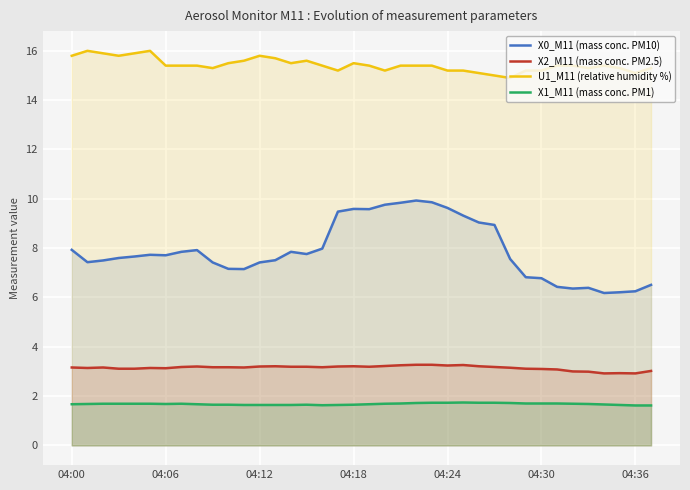

At which category is the sum across all series the highest?

22